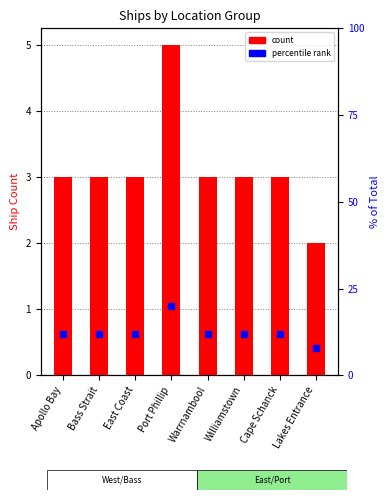

Reading right to left, what are all the values shown in this chart?

2	3	3	3	5	3	3	3